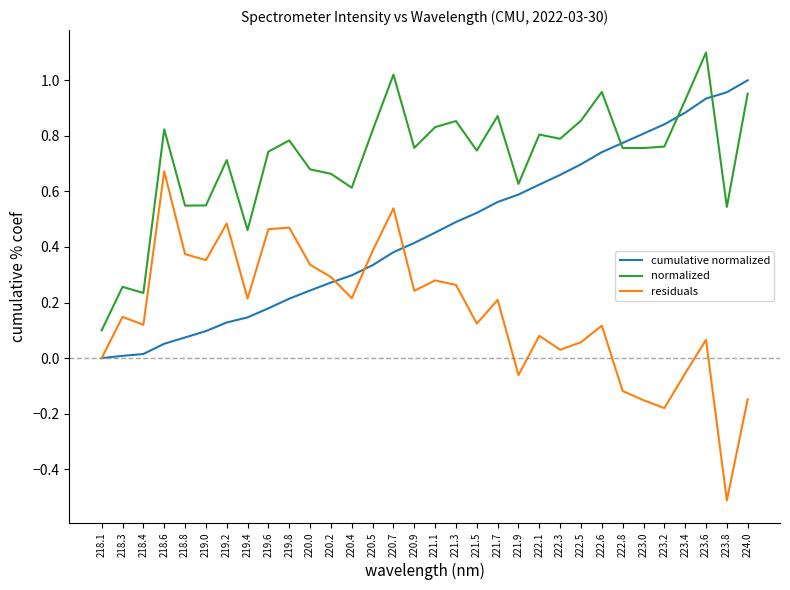

Which category has the highest value in the normalized series?

223.6